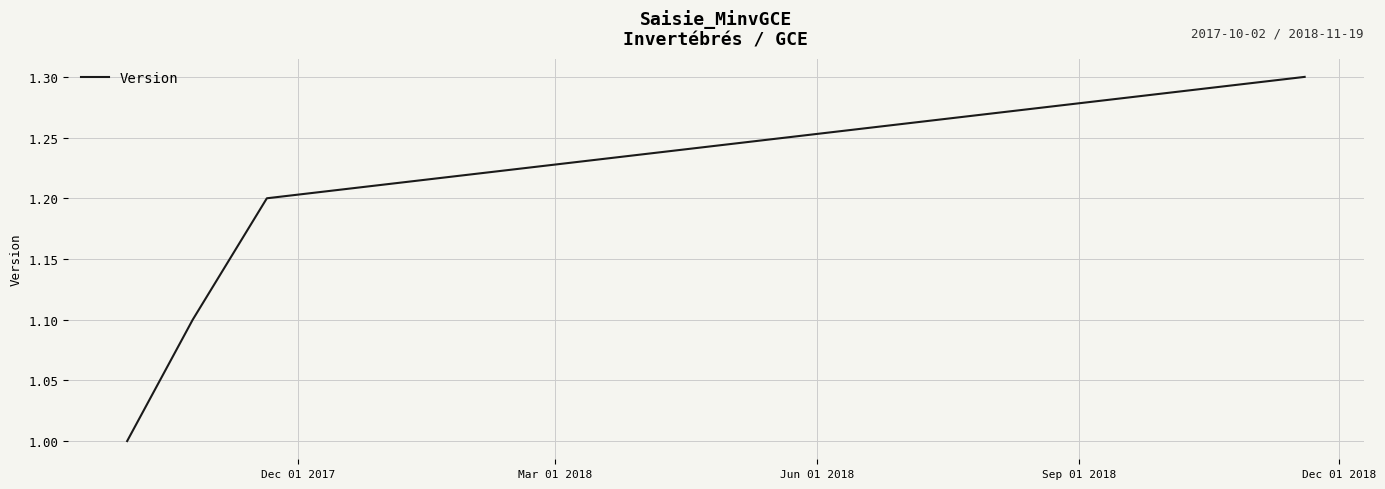

What is the sum of all values?

4.6